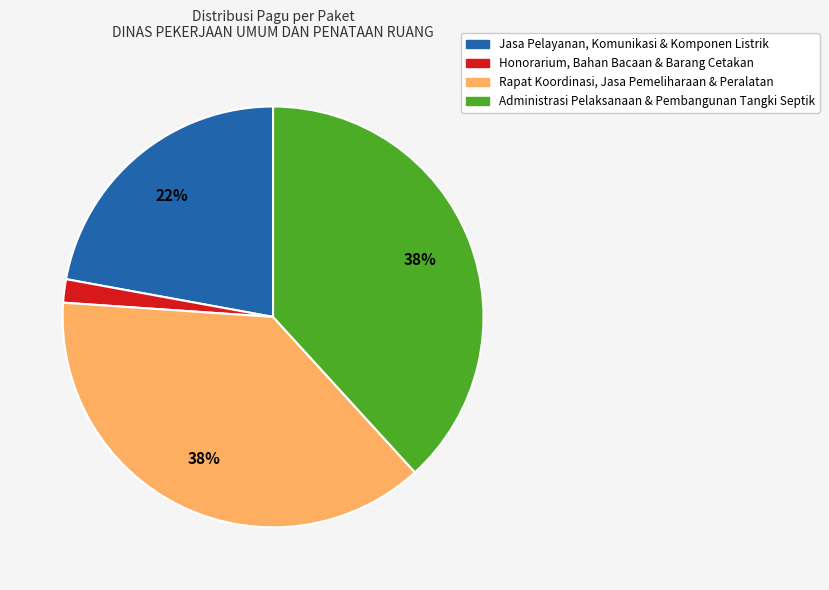

Count the number of slices in the pie.

4